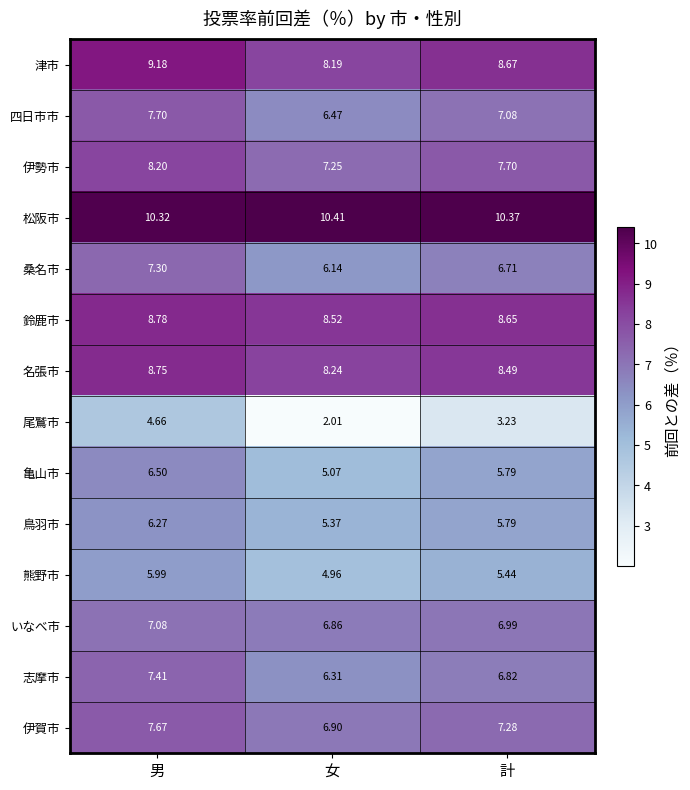

Which series has the largest total across all categories?

松阪市